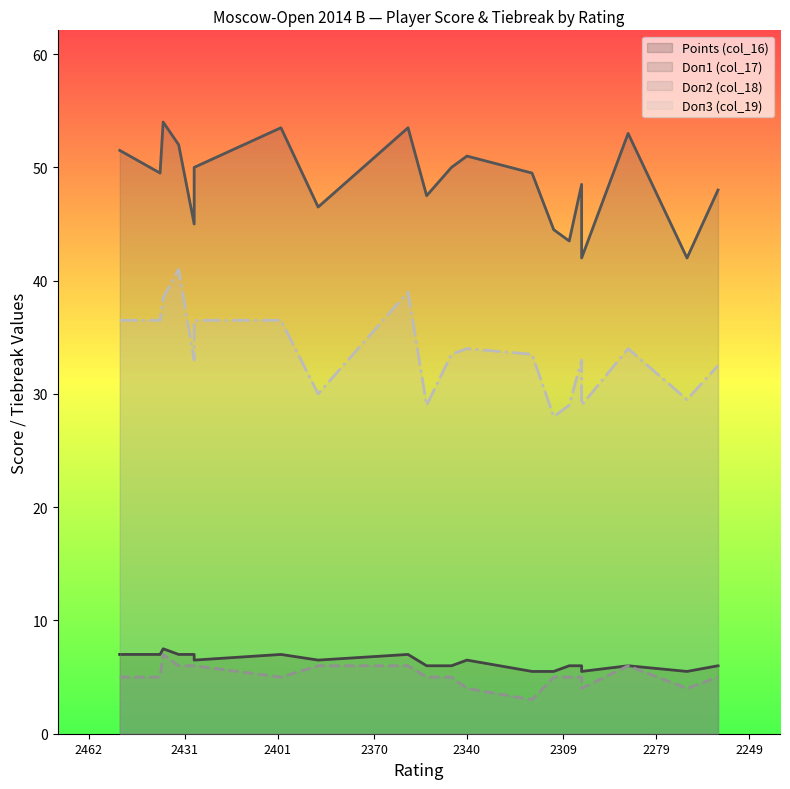

True or false: Doп3 (col_19) and Points (col_16) cross at least once.

False